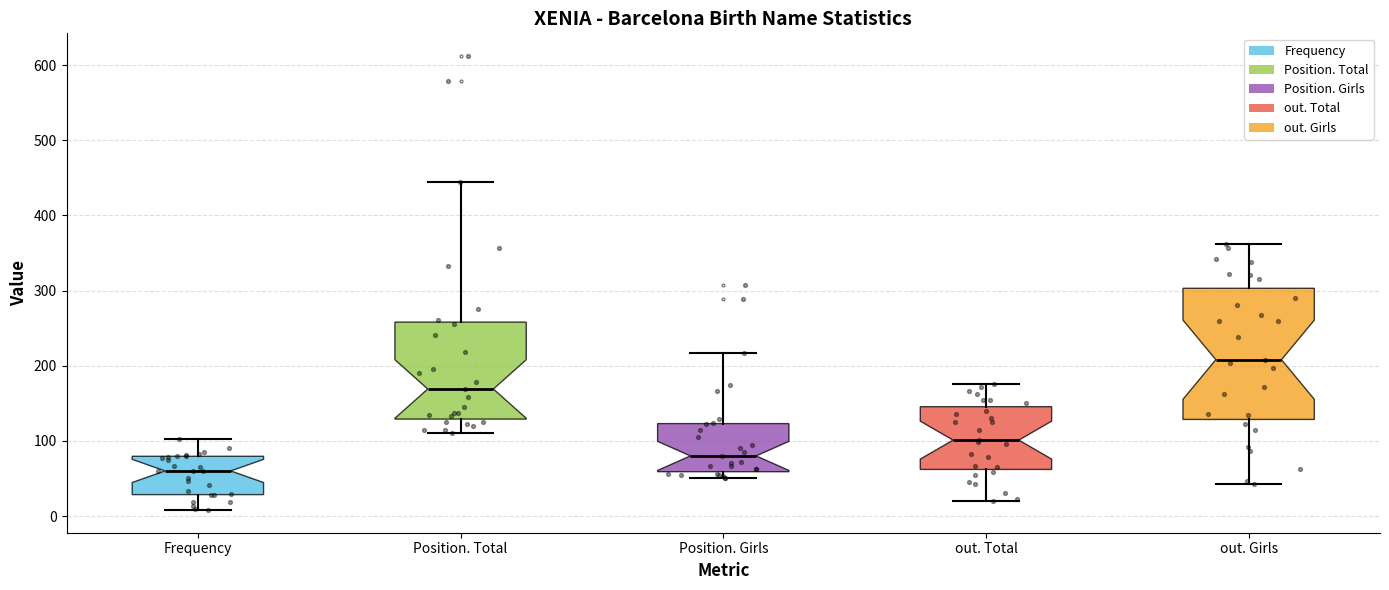

Reading left to right, read every box against the y-axis: the position of its median line, the range the box covers, and the ends of its whiskers. The values are not printed on the chart, so give them approximately, as read against the axis.

Frequency: median 60, box 30 to 80, whiskers 10 to 100
Position. Total: median 170, box 130 to 260, whiskers 110 to 440
Position. Girls: median 80, box 60 to 120, whiskers 50 to 220
out. Total: median 100, box 60 to 150, whiskers 20 to 180
out. Girls: median 210, box 130 to 300, whiskers 40 to 360